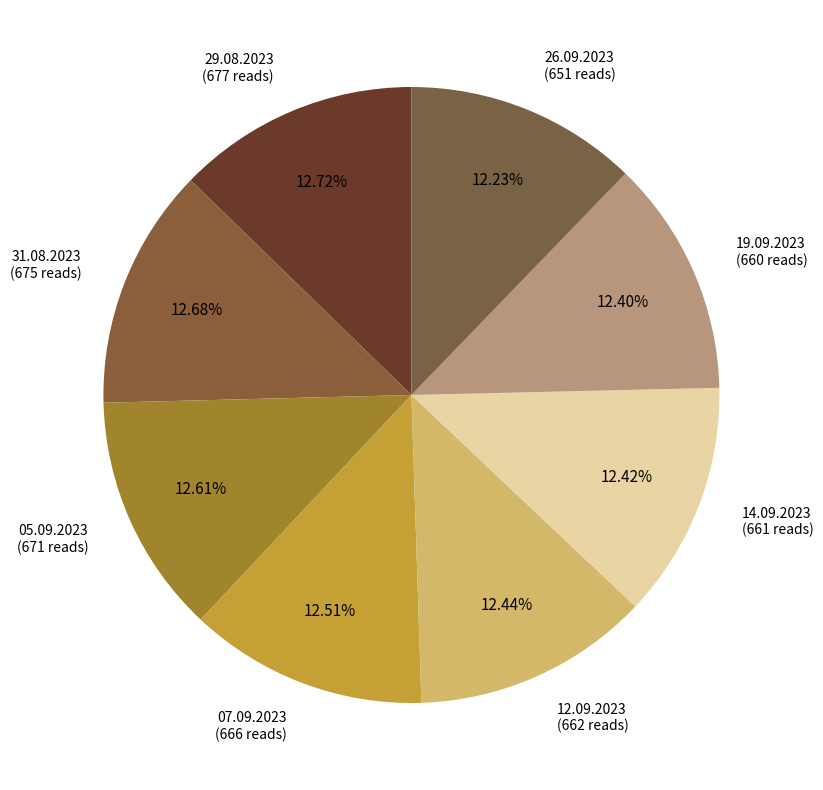

How many segments does this pie chart have?

8